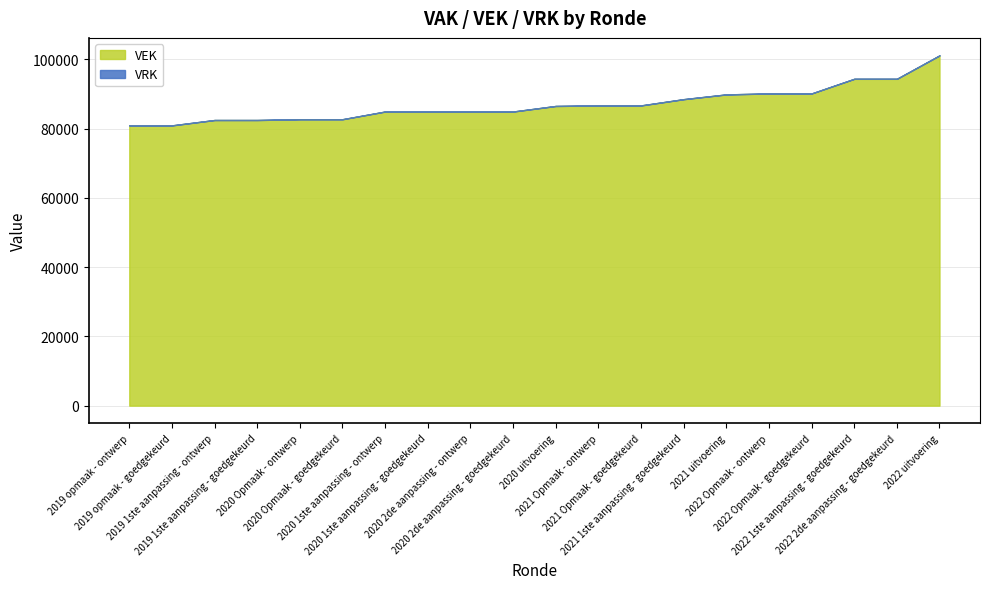

At which category is the sum across all series the highest?

2022 uitvoering